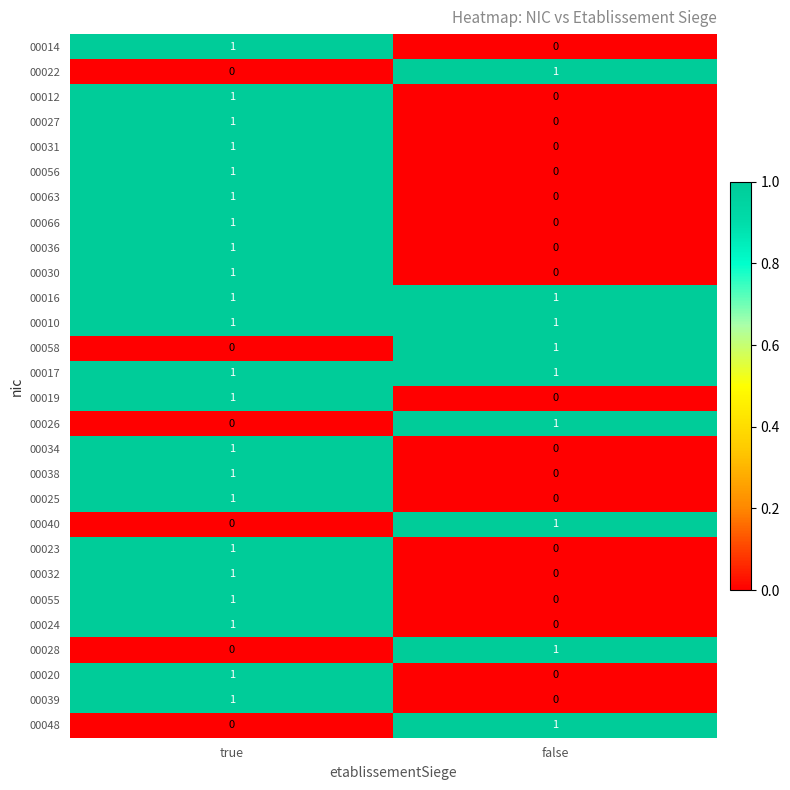

List the labels in order of 00027 value, smallest first.

false, true